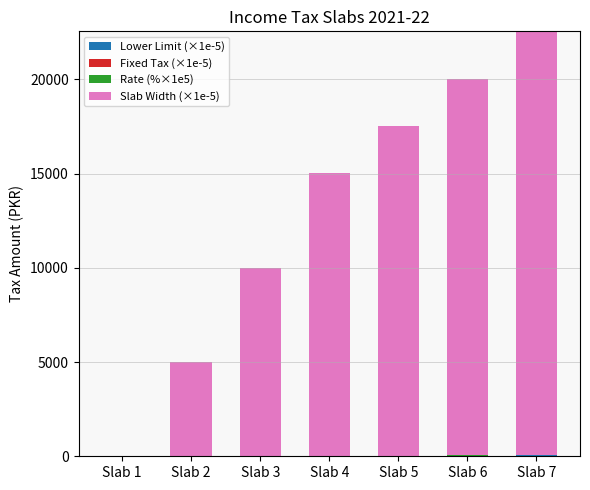

Which has a higher value, Slab 6 or Slab 4?

Slab 6